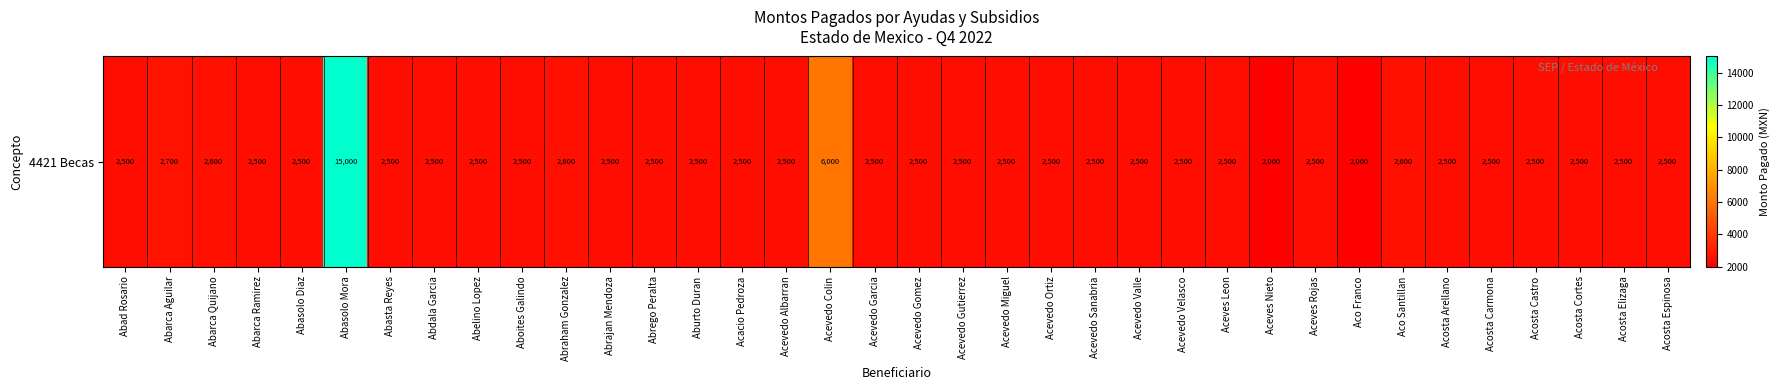

List the labels in order of value, smallest first.

Aceves Nieto, Aco Franco, Abad Rosario, Abarca Ramirez, Abasolo Diaz, Abasta Reyes, Abdala Garcia, Abelino Lopez, Aboites Galindo, Abrajan Mendoza, Abrego Peralta, Aburto Duran, Acacio Pedroza, Acevedo Albarran, Acevedo Garcia, Acevedo Gomez, Acevedo Gutierrez, Acevedo Miguel, Acevedo Ortiz, Acevedo Sanabria, Acevedo Valle, Acevedo Velasco, Aceves Leon, Aceves Rojas, Acosta Arellano, Acosta Carmona, Acosta Castro, Acosta Cortes, Acosta Elizaga, Acosta Espinosa, Abarca Quijano, Abraham Gonzalez, Aco Santillan, Abarca Aguilar, Acevedo Colin, Abasolo Mora